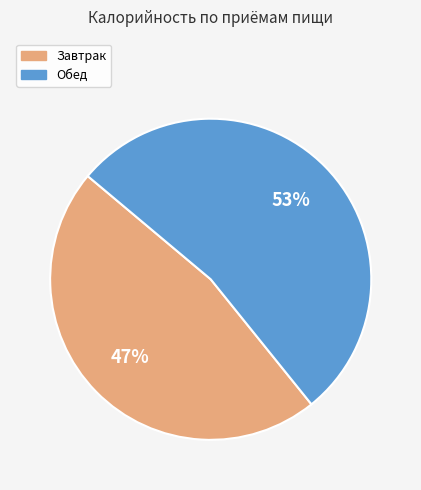

The Завтрак slice represents 47% of the pie. True or false?

True